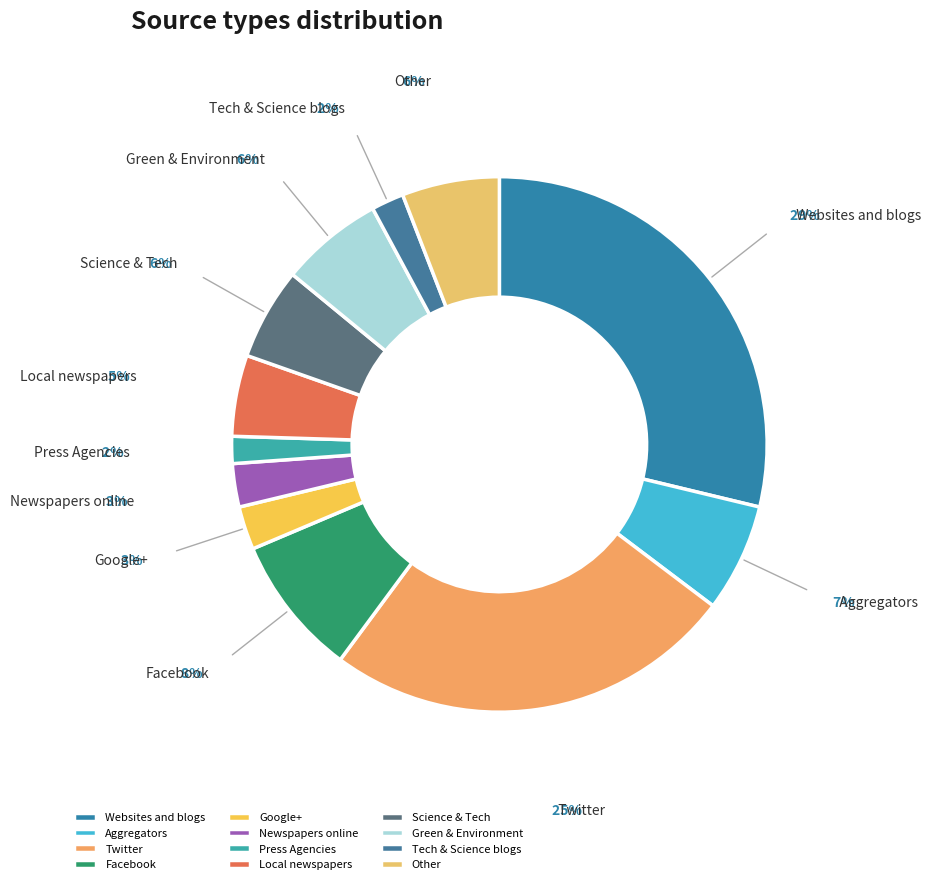

Between Science & Tech and Websites and blogs, which is larger?

Websites and blogs